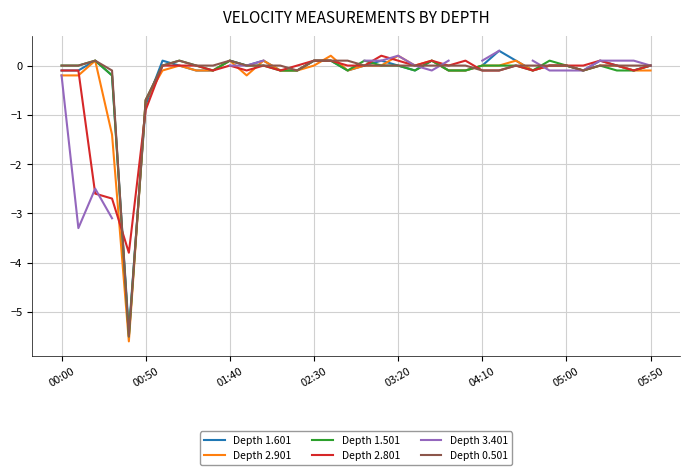

Where is Depth 0.501 nearest to the value -2?

00:50